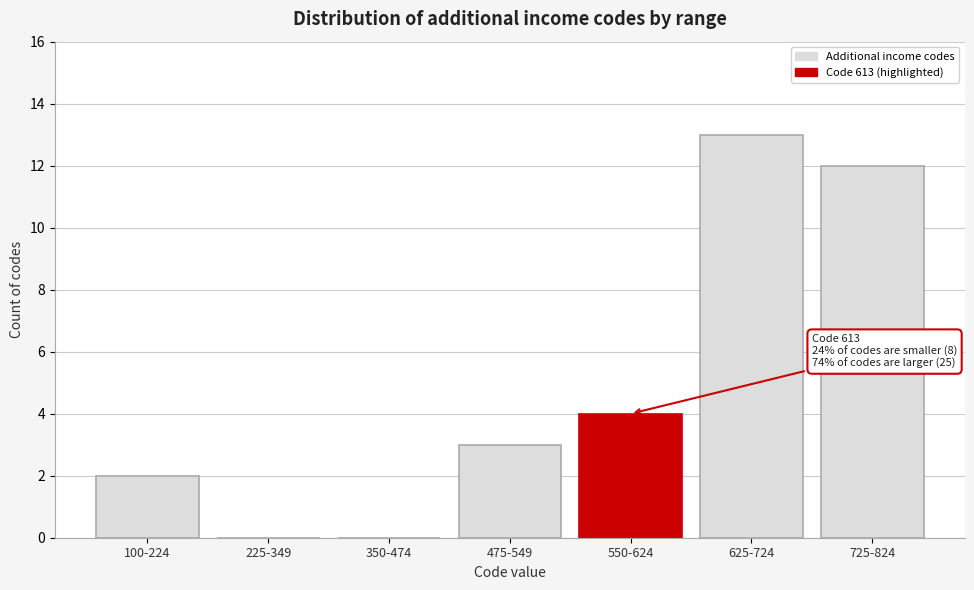

Reading right to left, what are all the values shown in this chart?

725-824=12	625-724=13	550-624=4	475-549=3	350-474=0	225-349=0	100-224=2